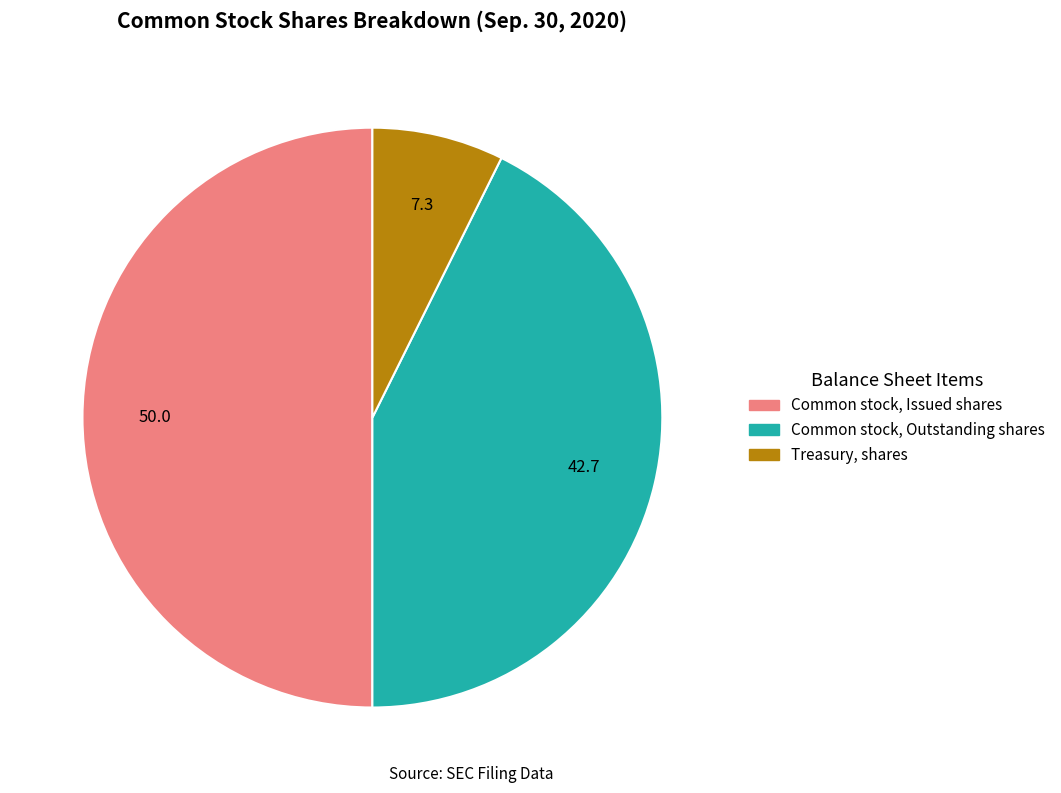

What is the ratio of the value at Common stock, Outstanding shares to the value at Common stock, Issued shares?

0.9